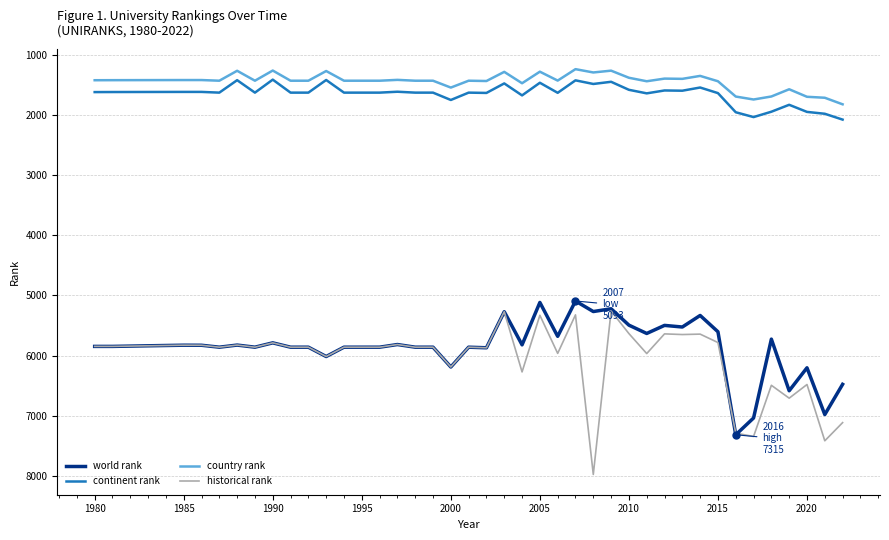

What is the highest value of the continent rank series?

2080